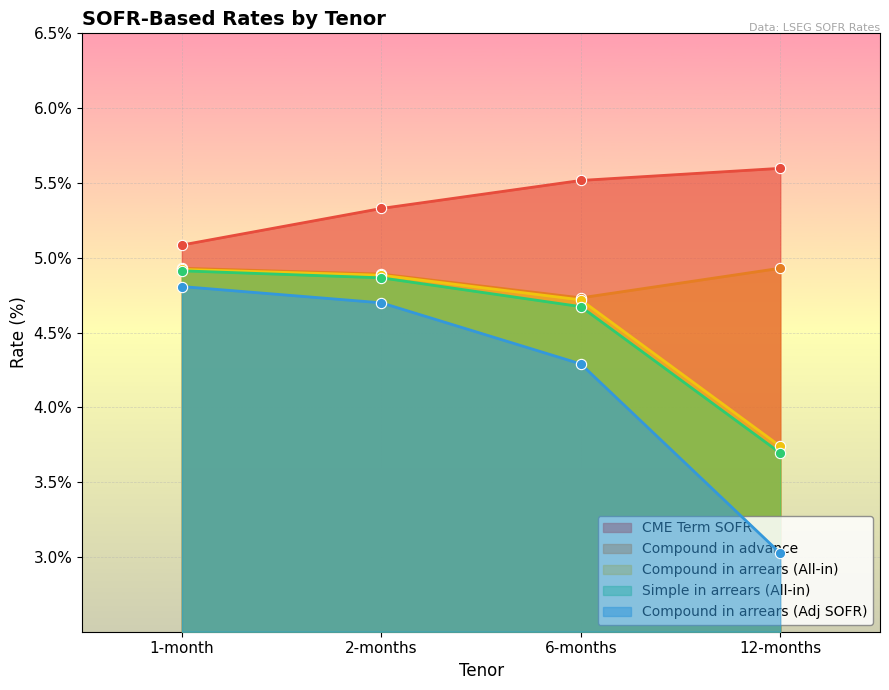

At how many categories does at least one series exceed 3?

4